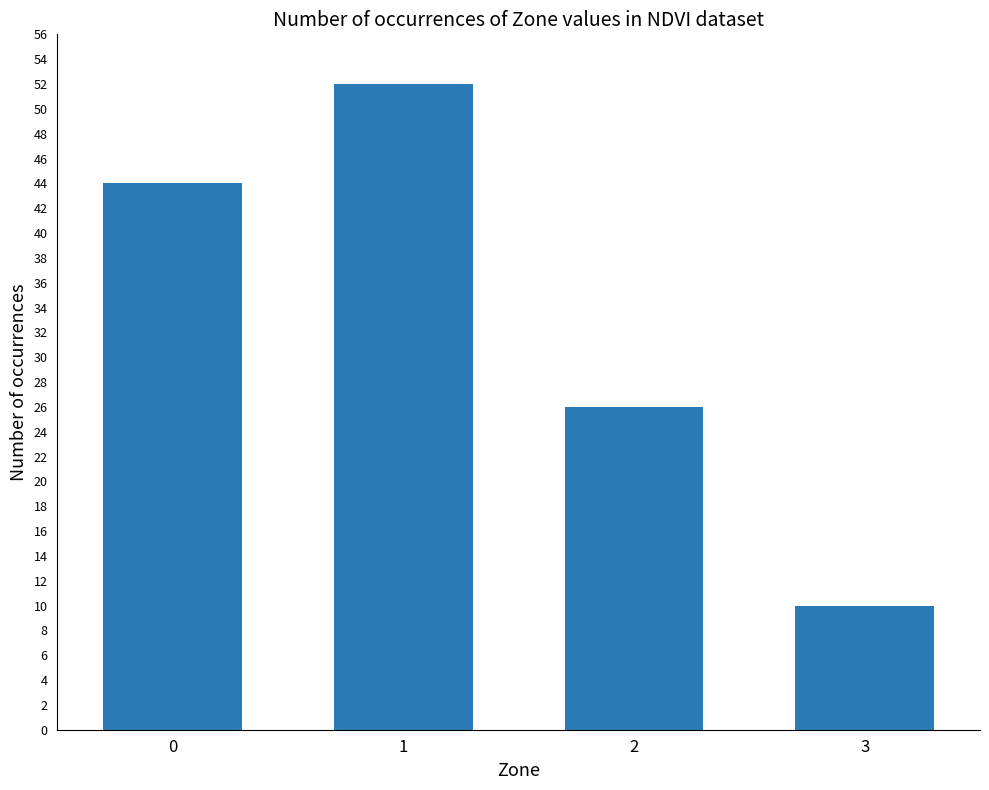

Does the chart contain any negative values?

No